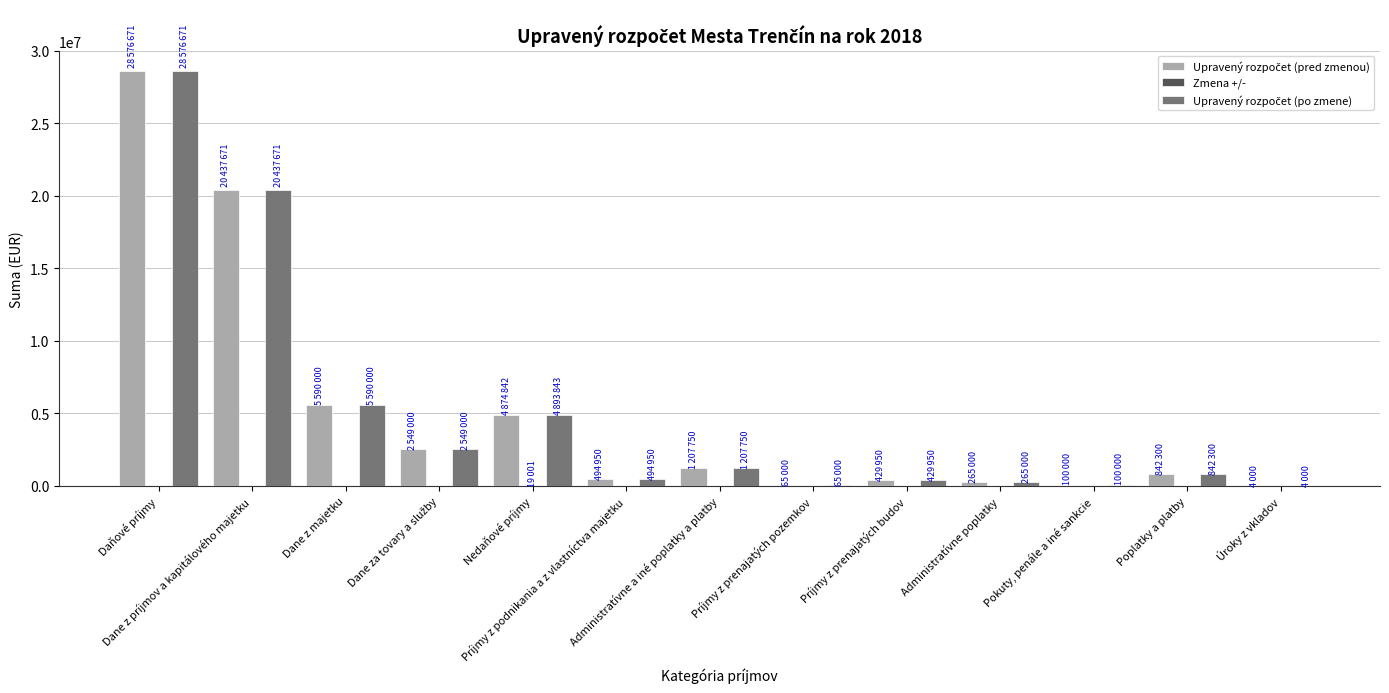

What is the maximum value shown in the chart?

28576671